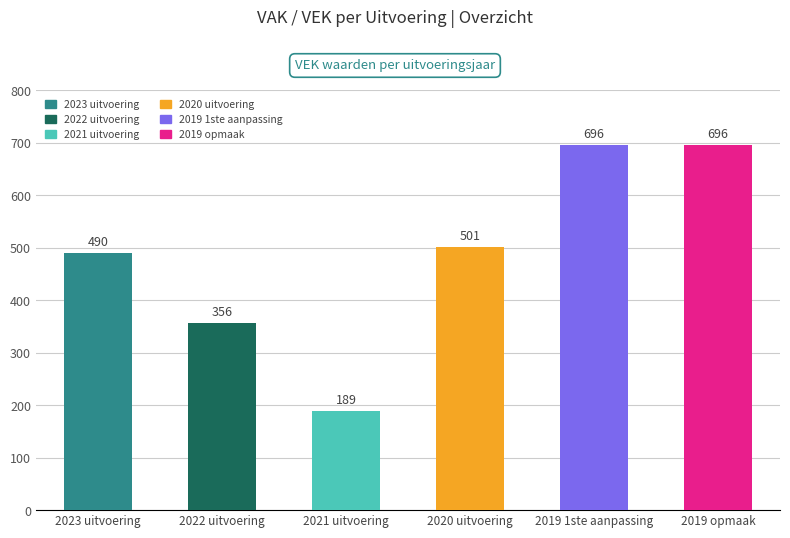

Where is the data nearest to the value 442?

2023 uitvoering